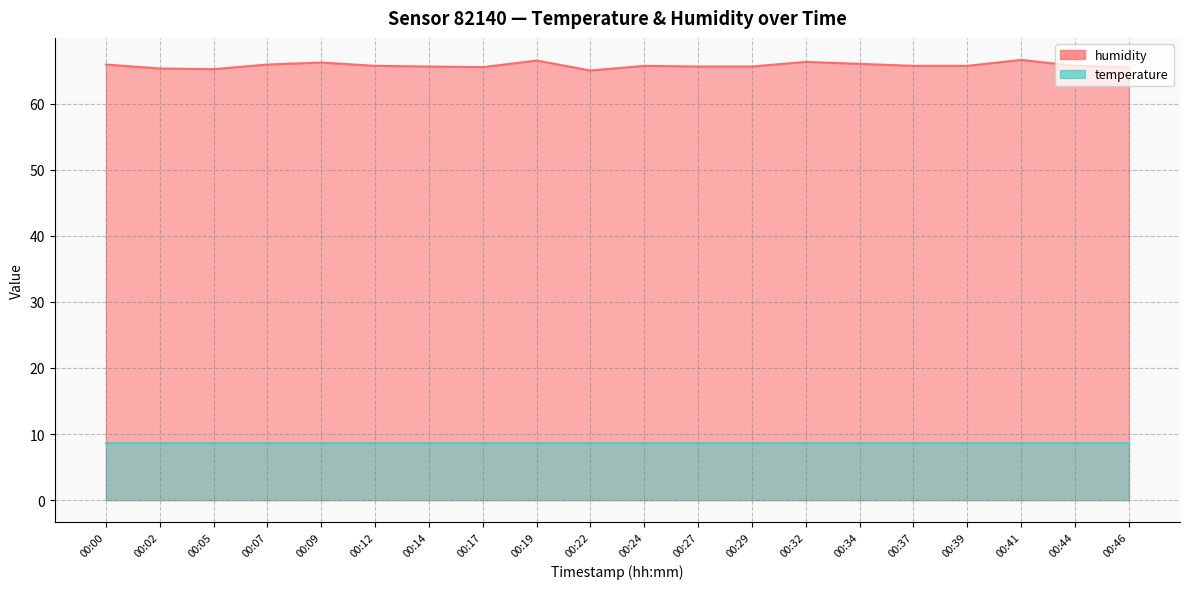

At which category does the chart reach its minimum across all series?

00:22